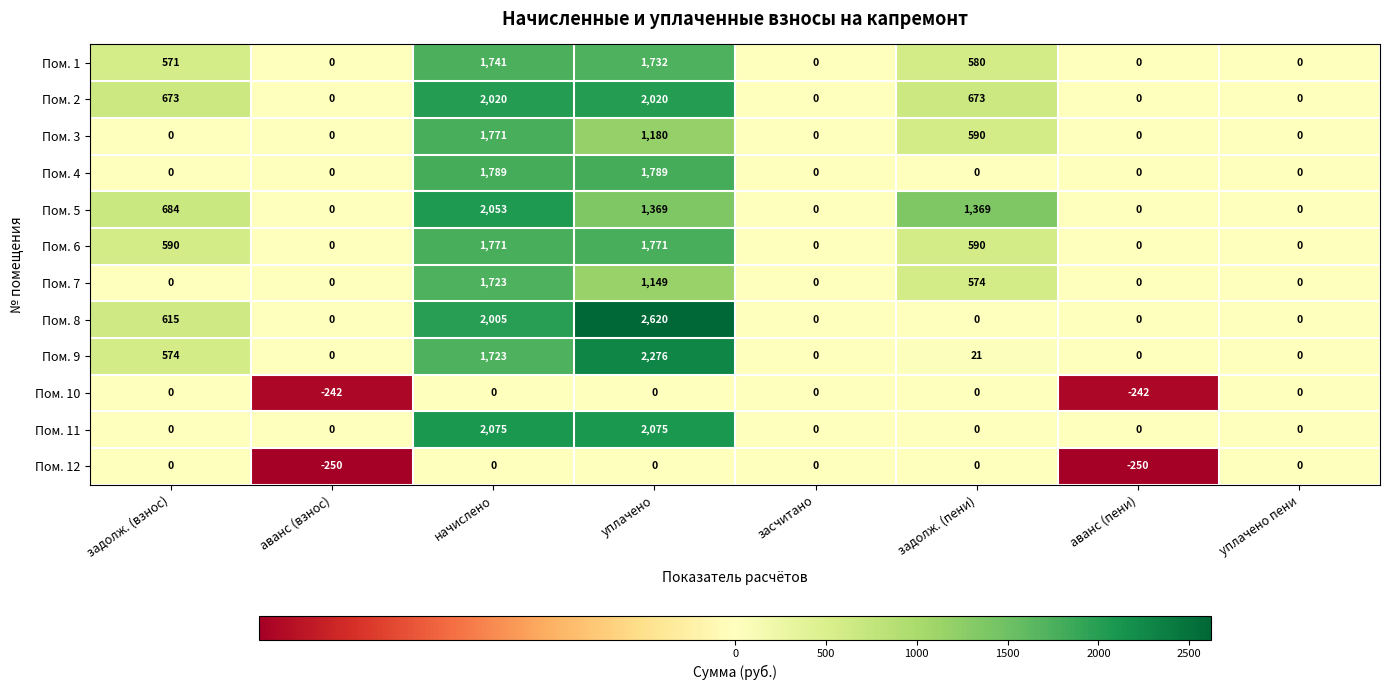

The Пом. 9 series shows 0 at аванс (взнос). True or false?

True